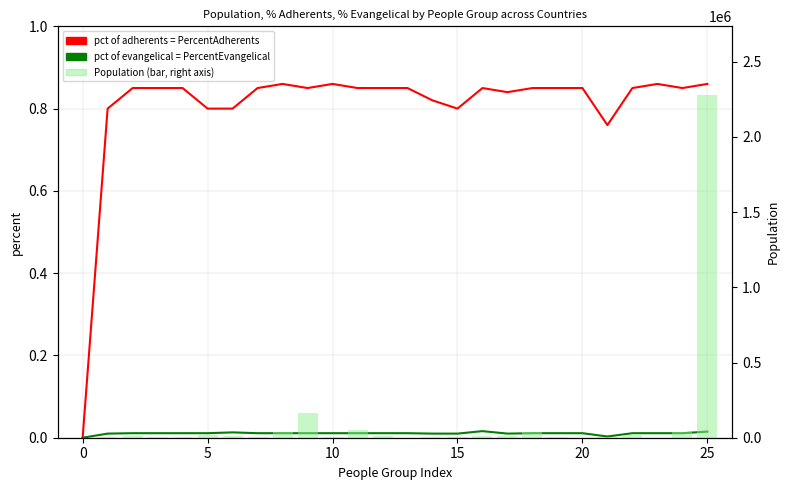

How many values in the Population series are below 10000?

13